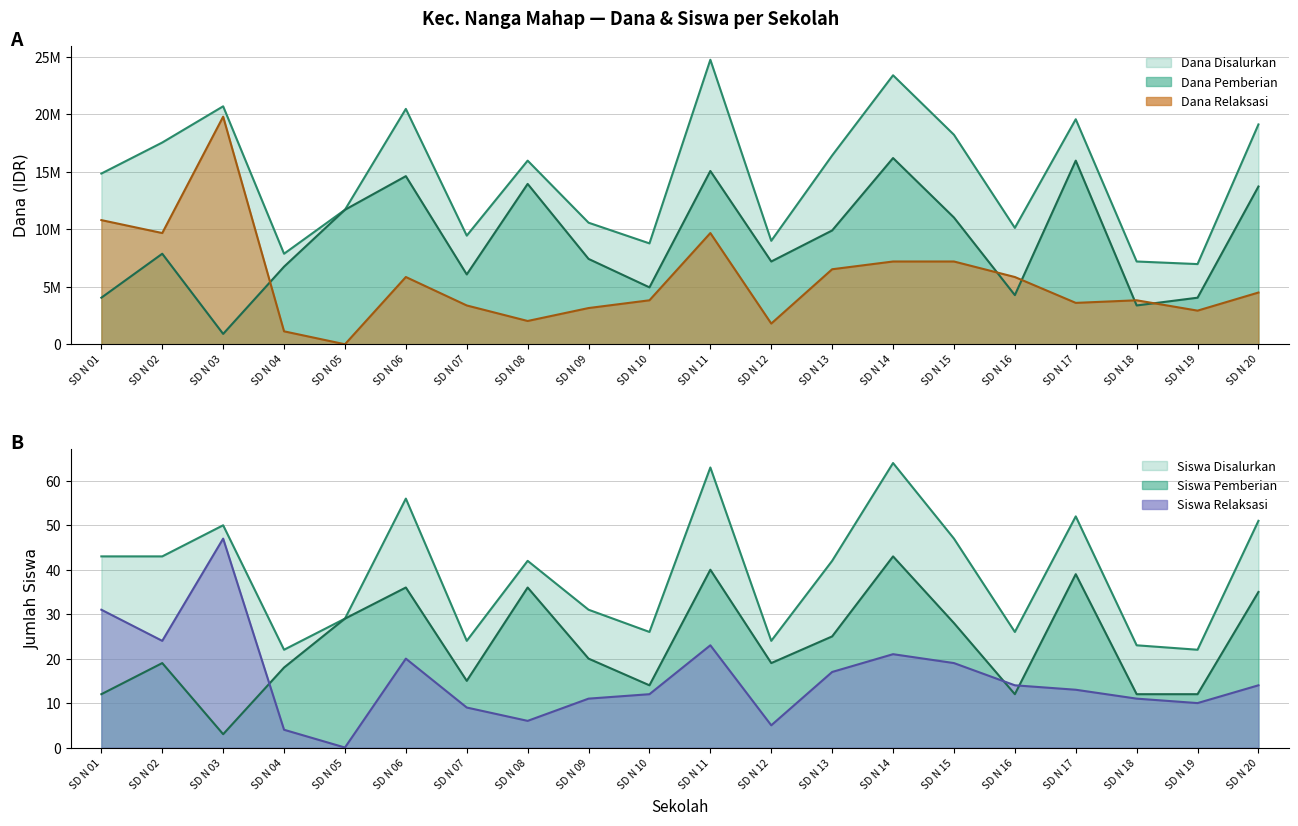

Which category has the lowest value in the Siswa Pemberian series?

SD N 03